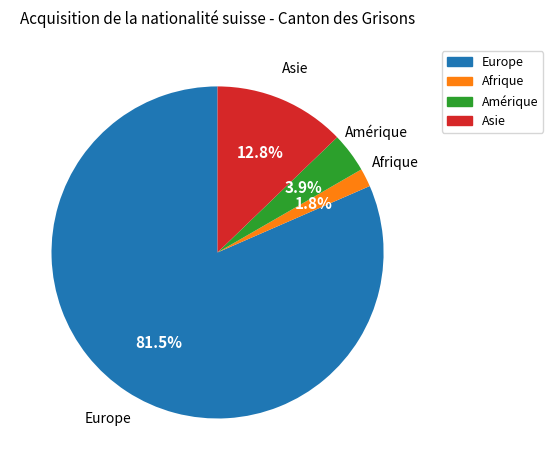

Is there any slice that represents more than half of the pie?

Yes